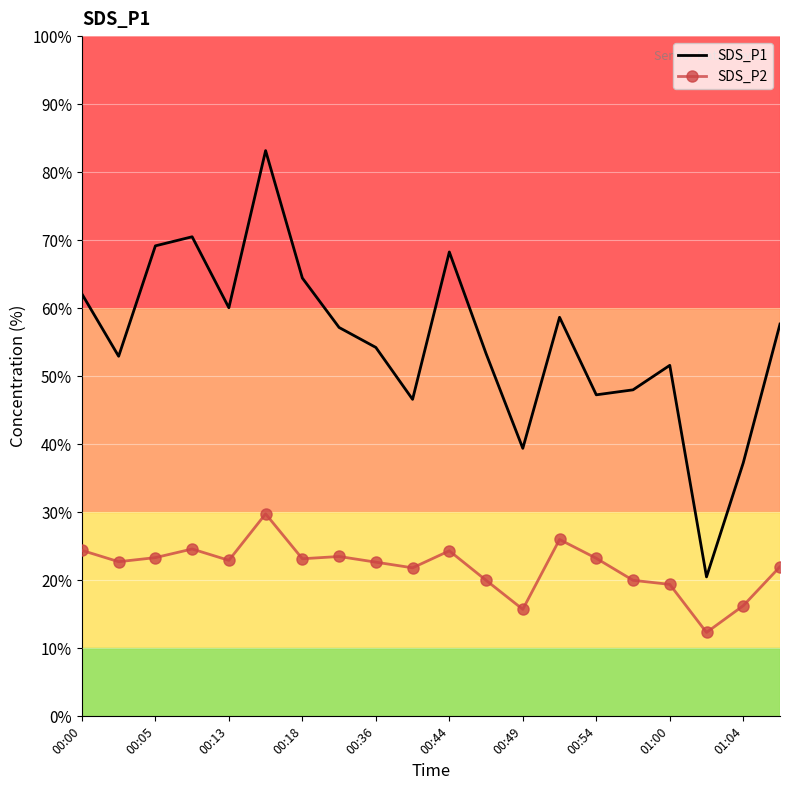

What is the difference between the maximum and minimum values in the SDS_P1 series?

62.7